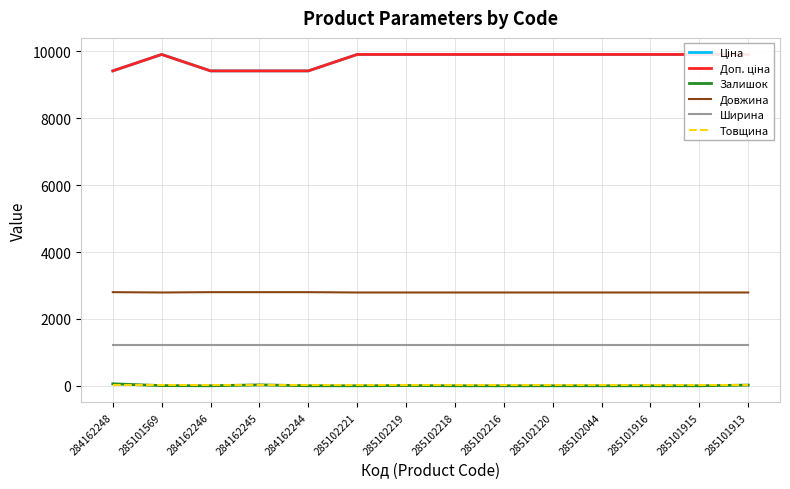

List the series in order of their peak value, highest first.

Ціна, Доп. ціна, Довжина, Ширина, Залишок, Товщина